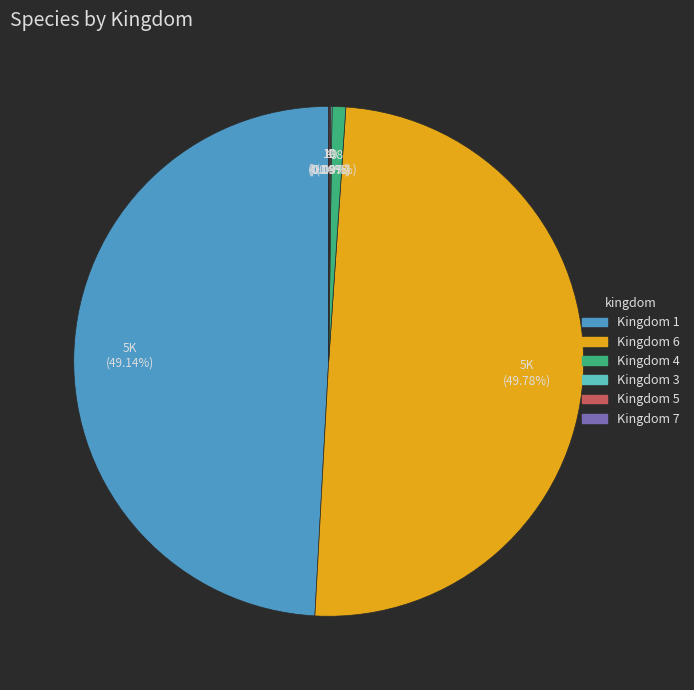

To the nearest percent, what is the average slice percentage?

17%